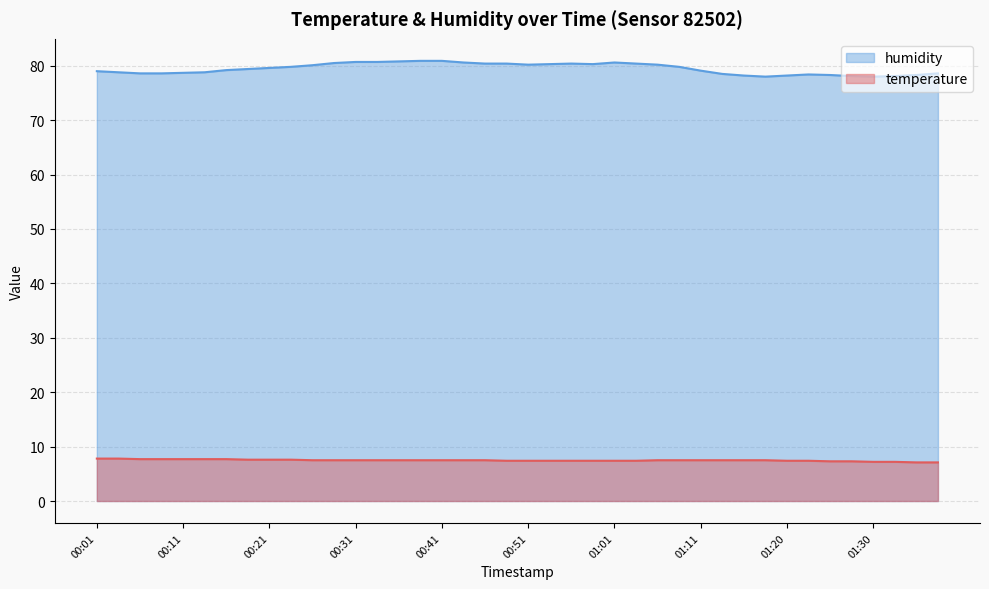

Is the value of temperature at 00:43 greater than the value of humidity at 00:08?

No